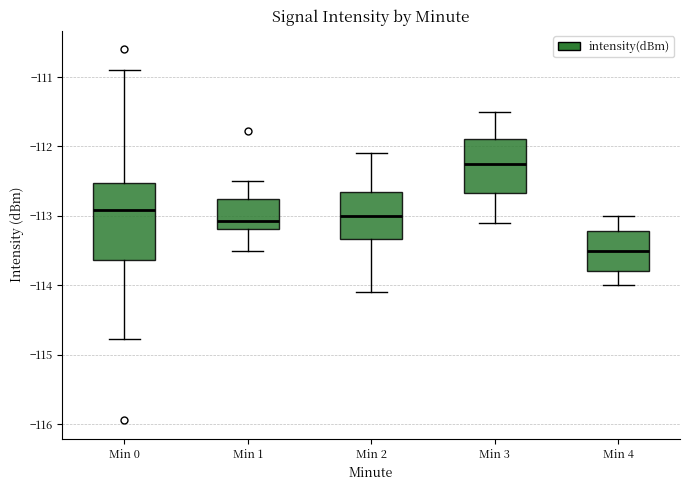

Which box is the tallest, from its lower edge to its upper edge?

Min 0